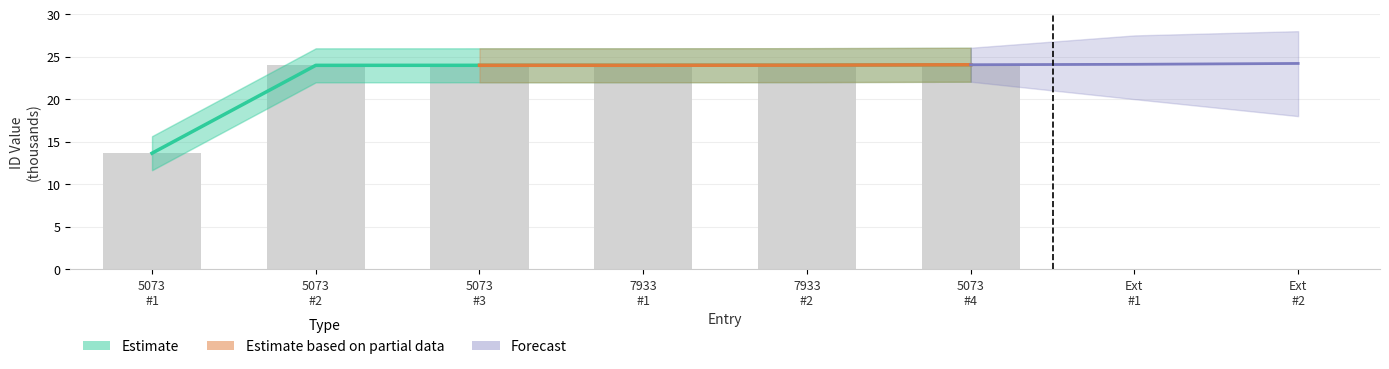

What is the label of the 6th bar from the right?

5073 #1